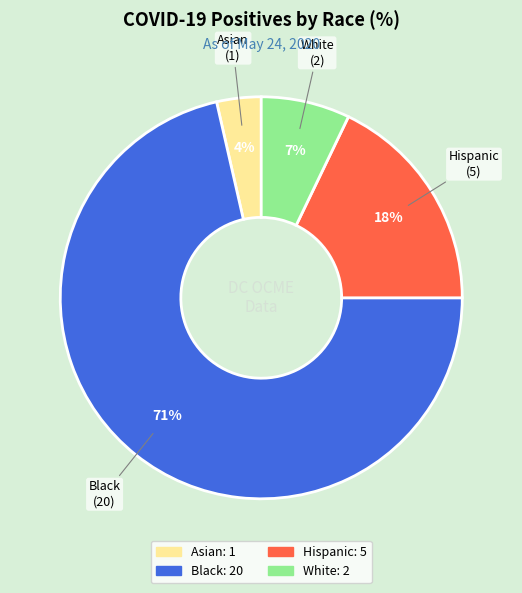

What percentage is the Asian slice, to the nearest percent?

4%